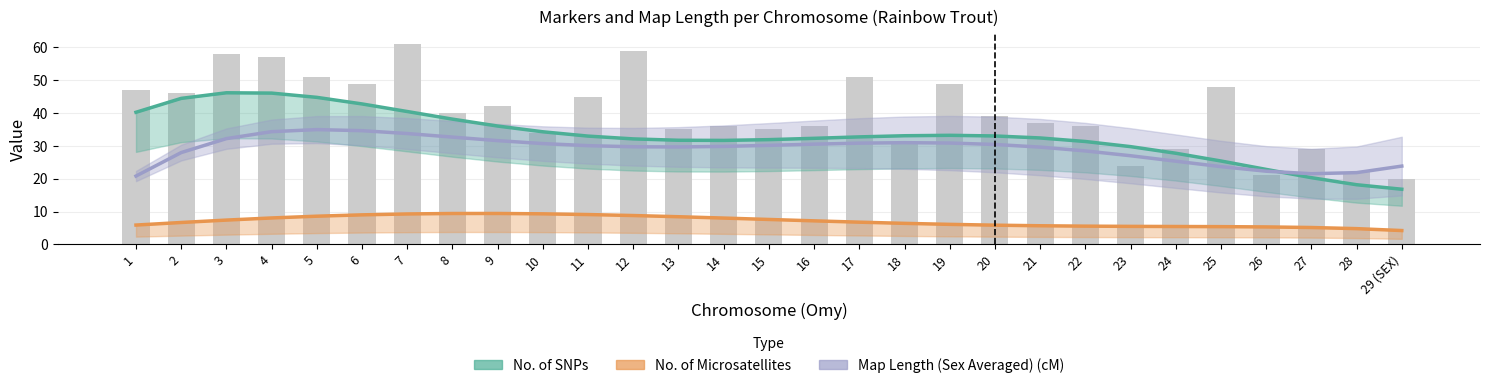

The value of Map Length (Sex Averaged) (cM) at 16 is 30.5. True or false?

True